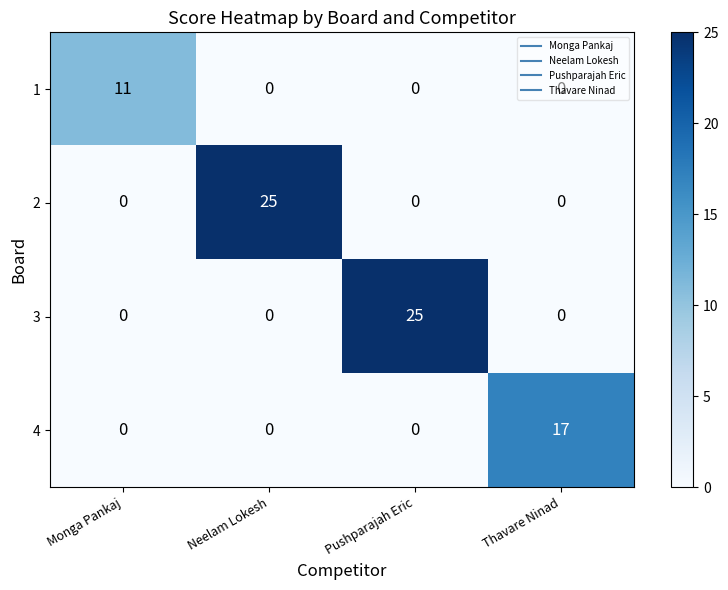

Which category has the highest value in the 4 series?

Thavare Ninad